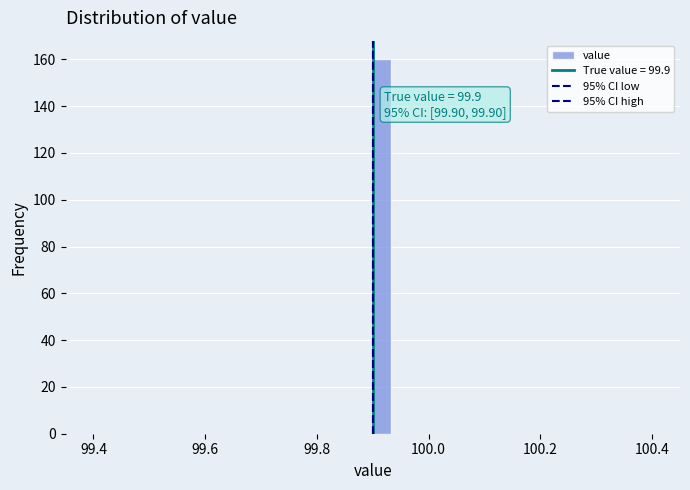

Around what value on the x-axis is the tallest bar? Give the approximate position of its centre, as read against the axis.

99.92